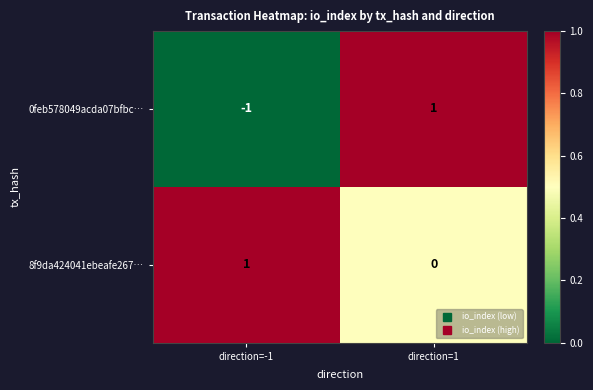

Is it true that 0feb578049acda07bfbc… equals 1 at direction=1?

True